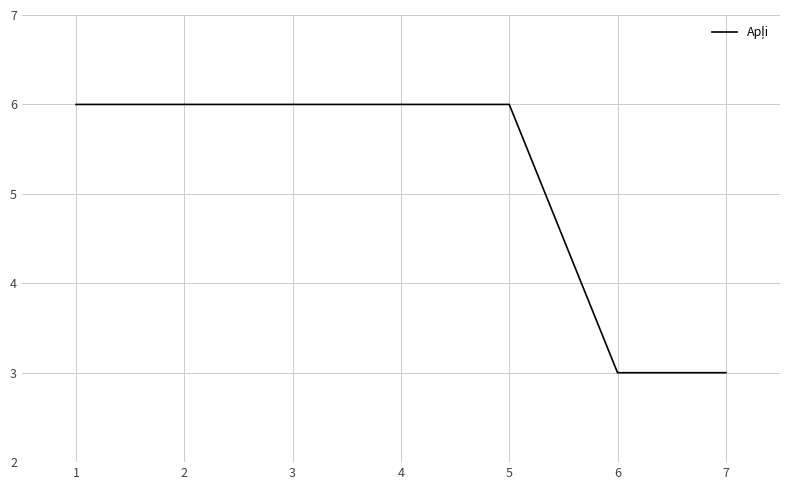

What is the sum of the values at 7 and 3?

9